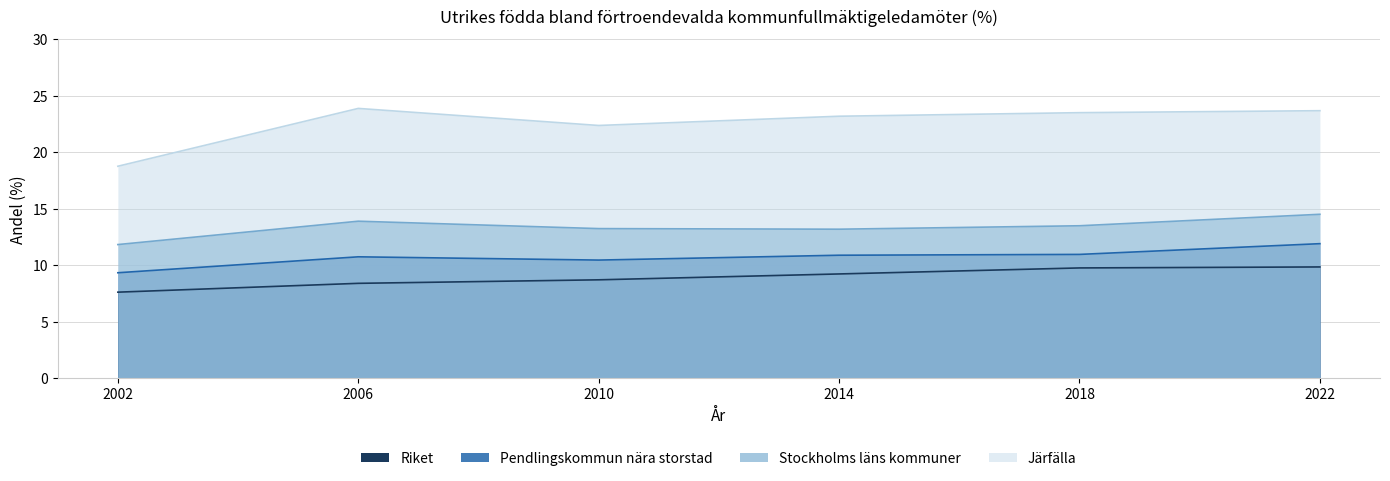

True or false: Stockholms läns kommuner and Riket intersect in this chart.

False